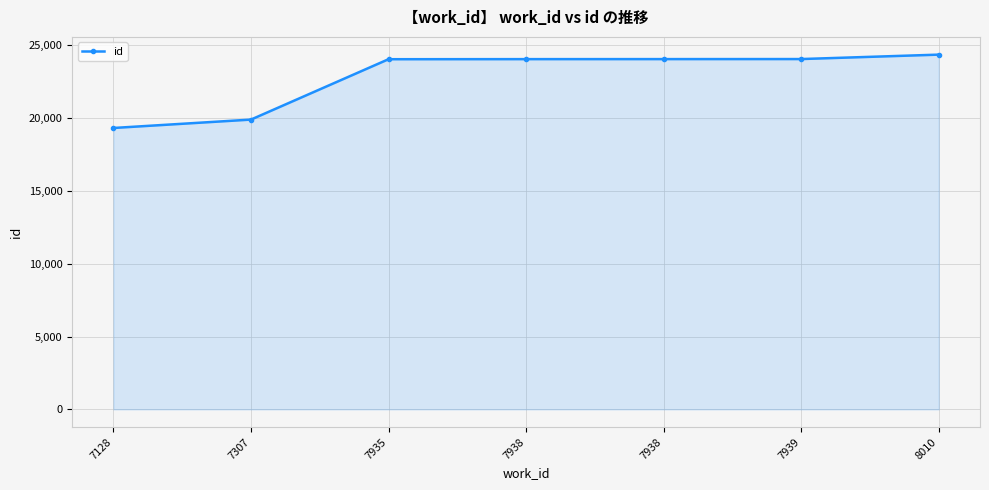

Which has a higher value, 8010 or 7938?

8010